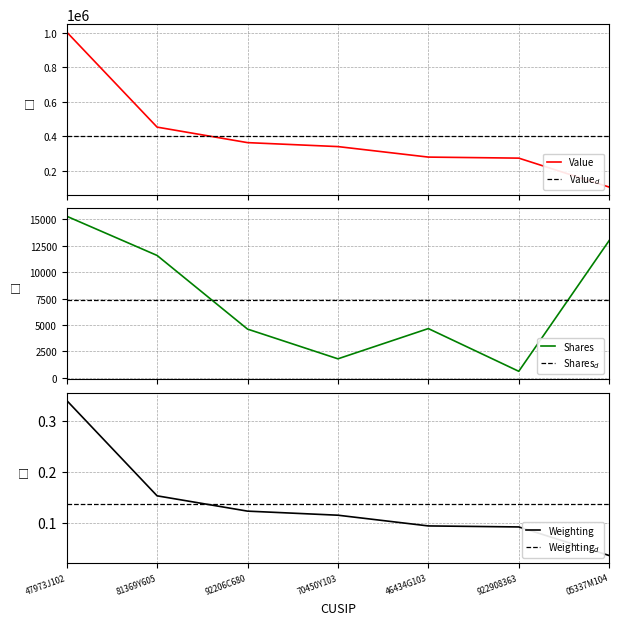

How many series are shown in this chart?

3